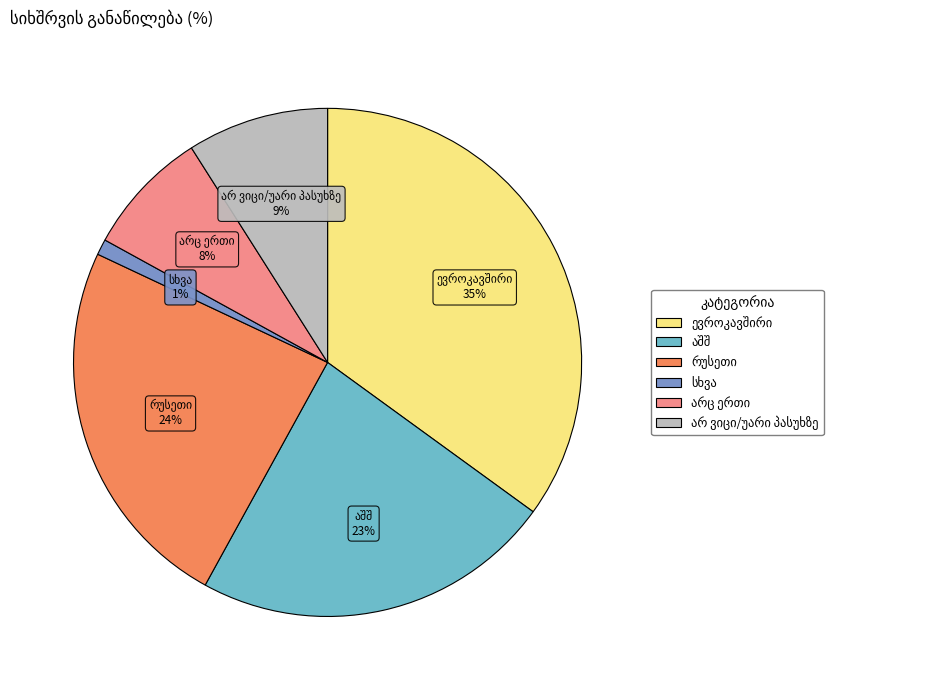

To the nearest percent, what is the difference between the largest and smallest slice percentages?

34%